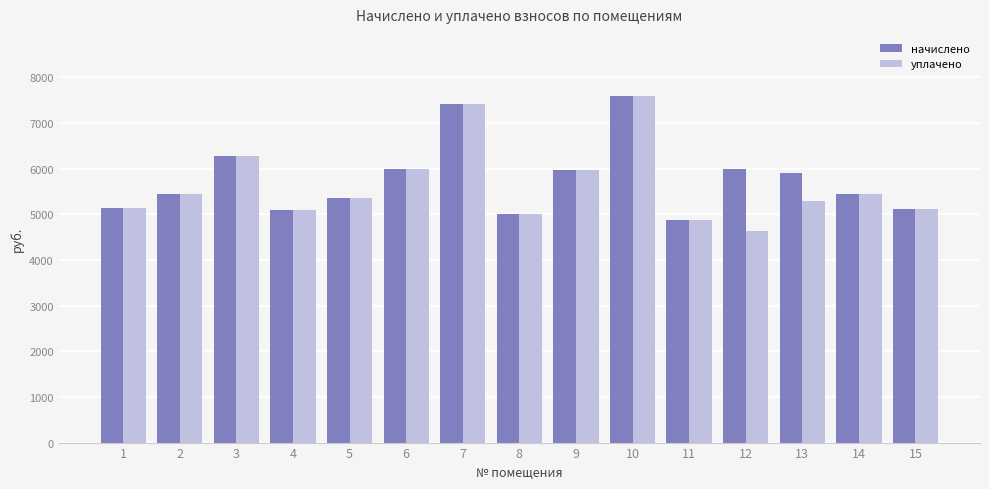

The value of начислено at 15 is 5117.0. True or false?

True